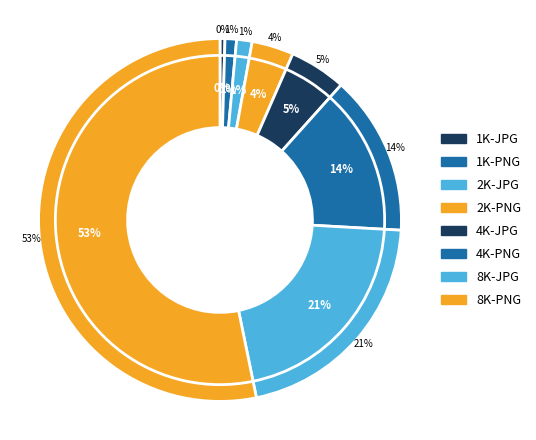

Is it true that 2K-PNG is 4% of the pie?

True